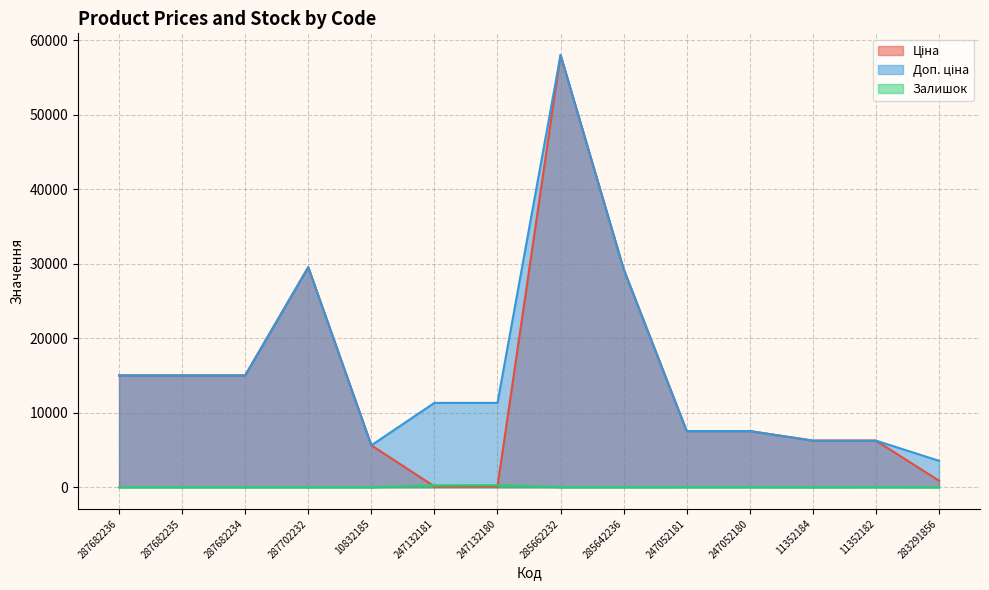

True or false: Доп. ціна has more than 0 points higher than both neighbors.

True